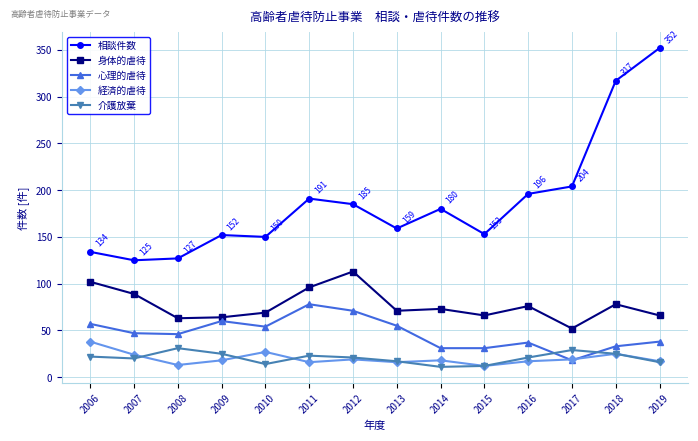

True or false: 相談件数 and 経済的虐待 intersect in this chart.

False